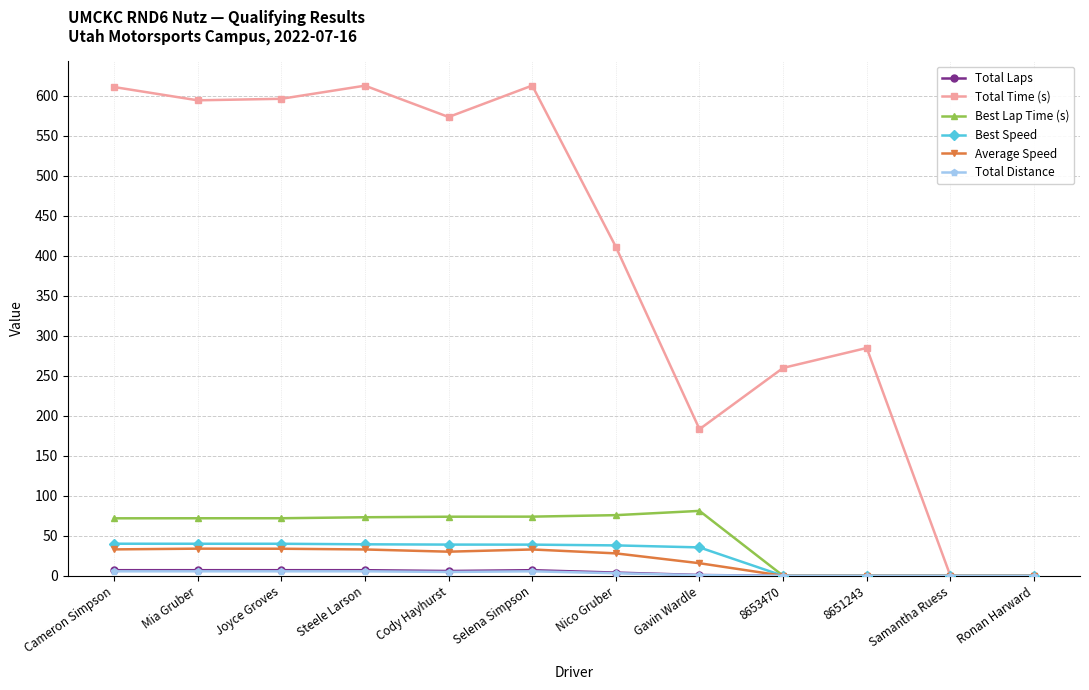

What is the difference between the Average Speed values at 8651243 and Mia Gruber?

33.9